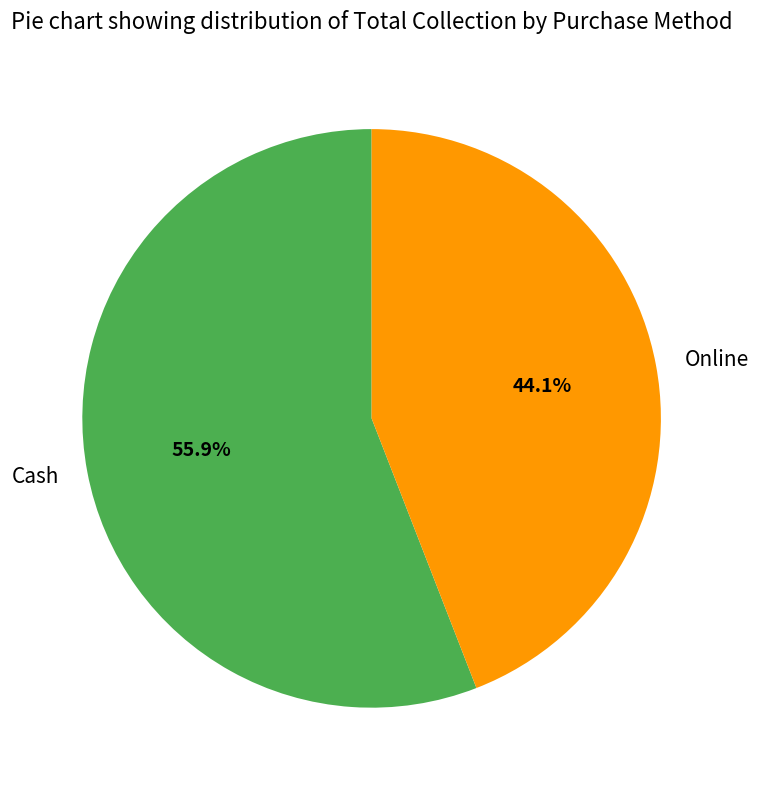

To the nearest percent, what is the difference between the Online and Cash slice percentages?

12%